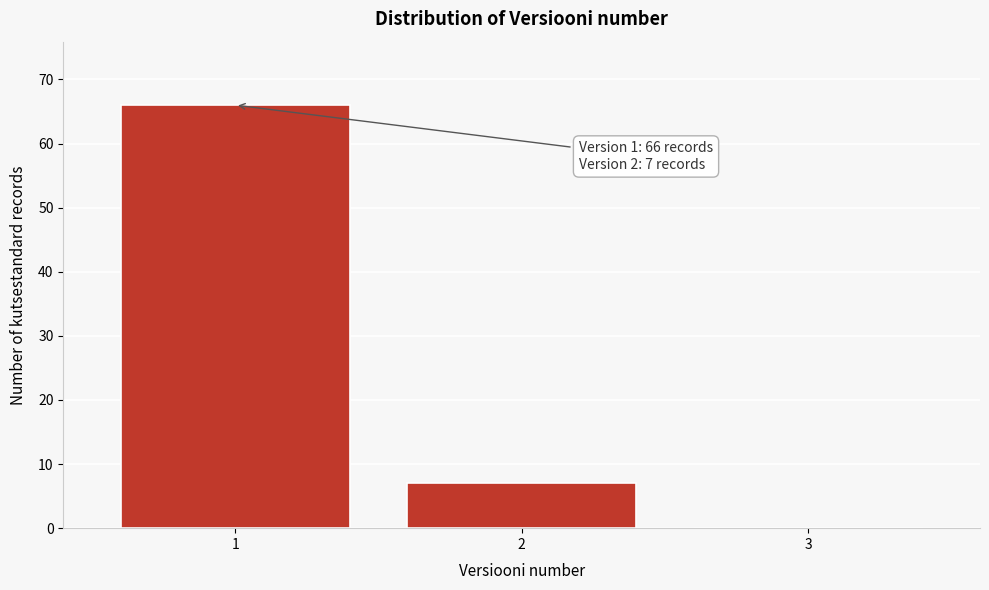

Reading right to left, transcribe all the data shown in this chart.

3=0	2=7	1=66